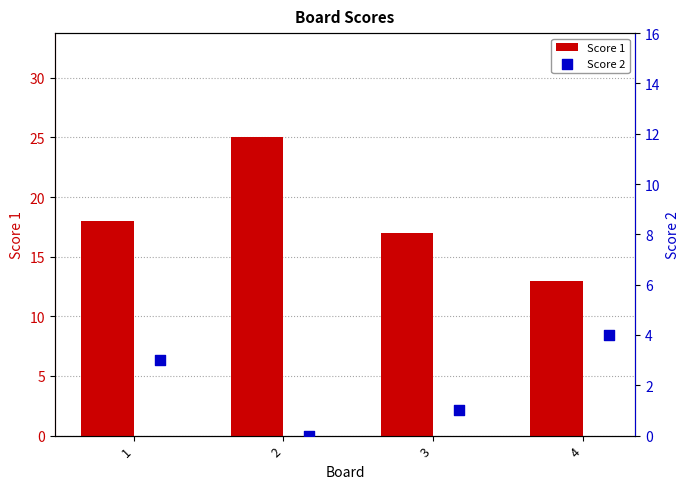

Which series reaches the maximum Y coordinate?

Score 1